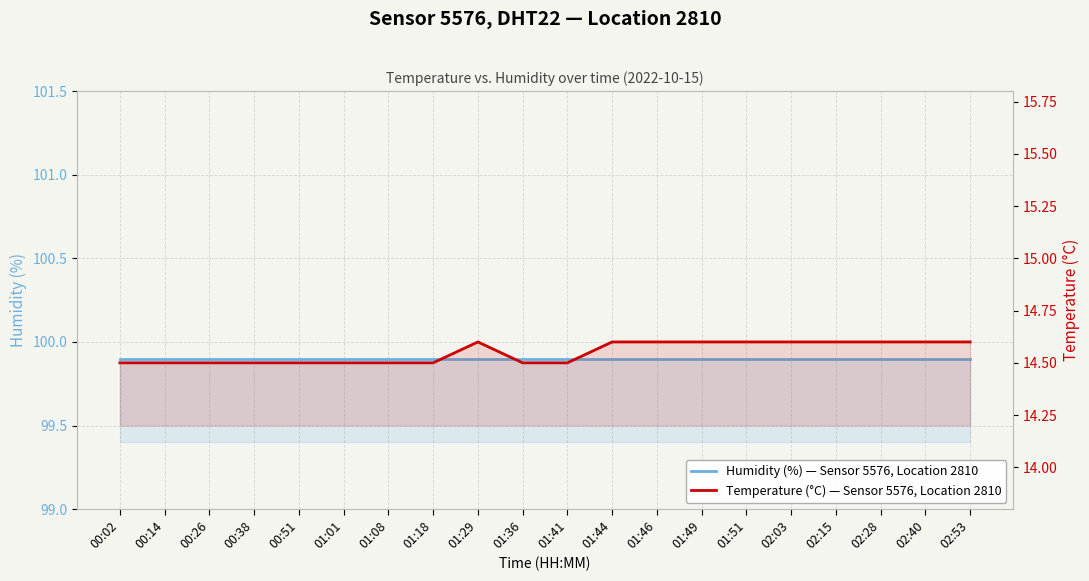

How many series are shown in this chart?

2